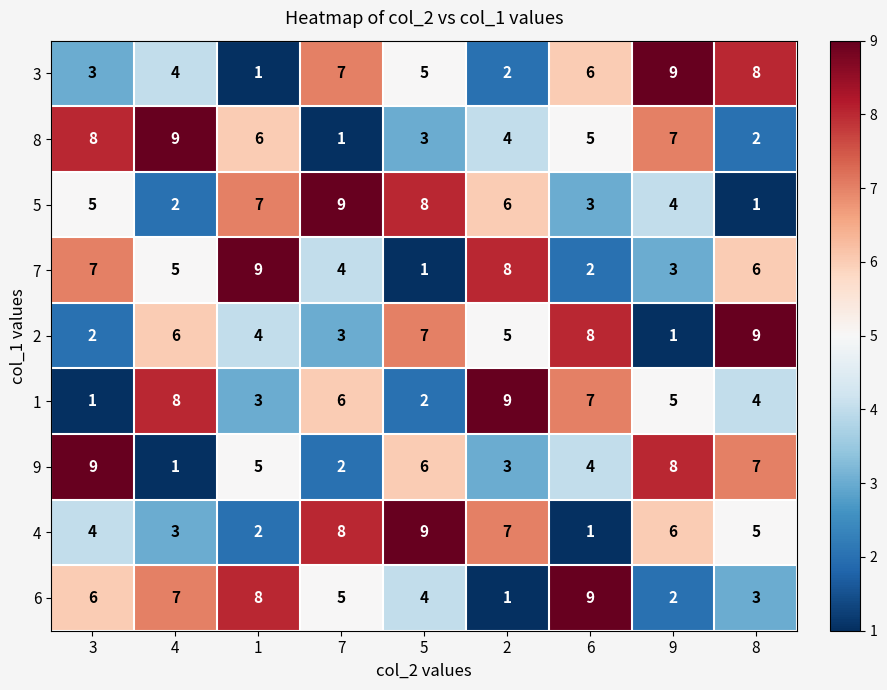

Which series changed the most between 1 and 5?

7